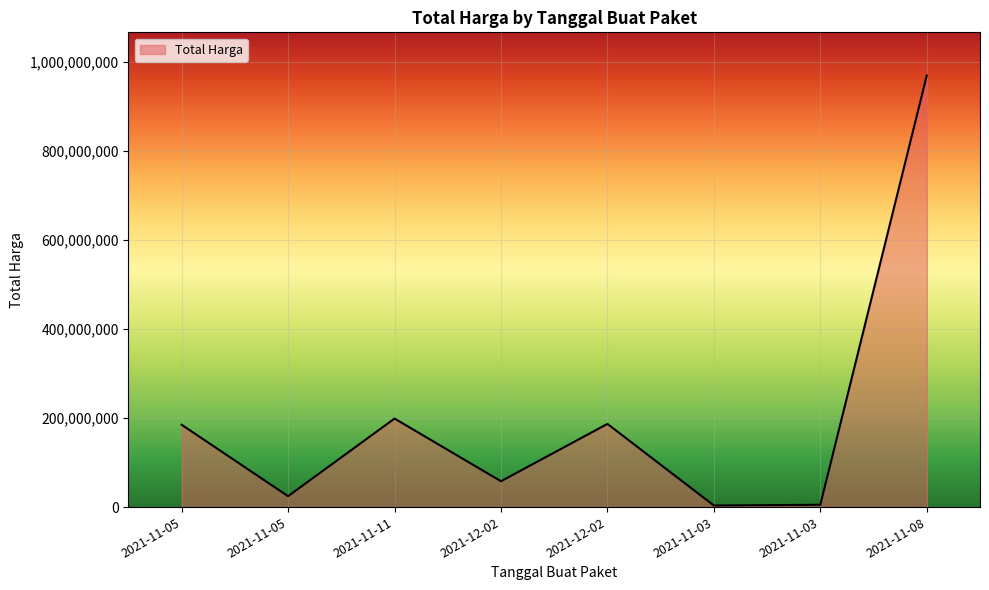

Where is the first local maximum?

2021-11-11